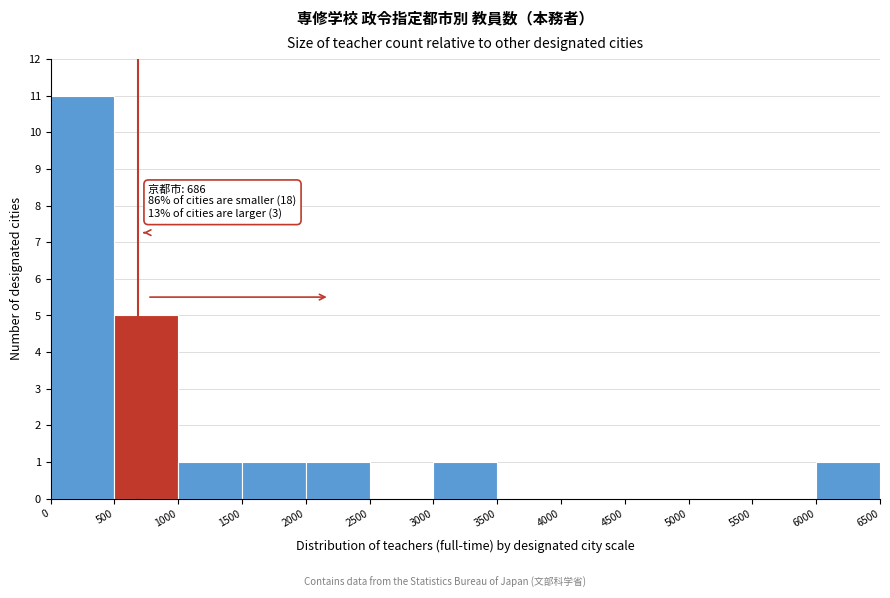

Which range on the x-axis has the tallest bar?

0 to 500